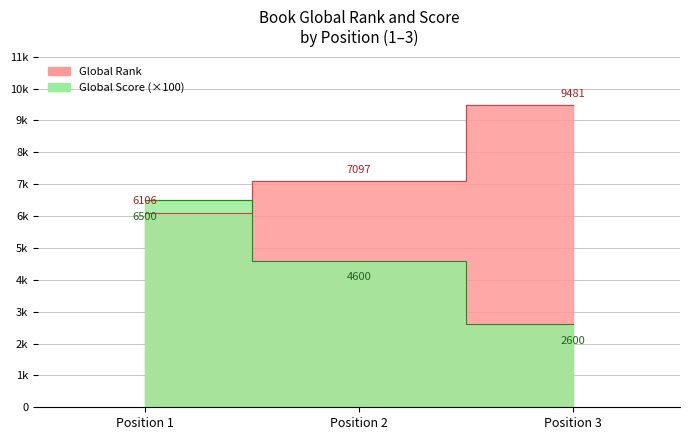

True or false: Global Score has a value of 2600 at Position 3.

True